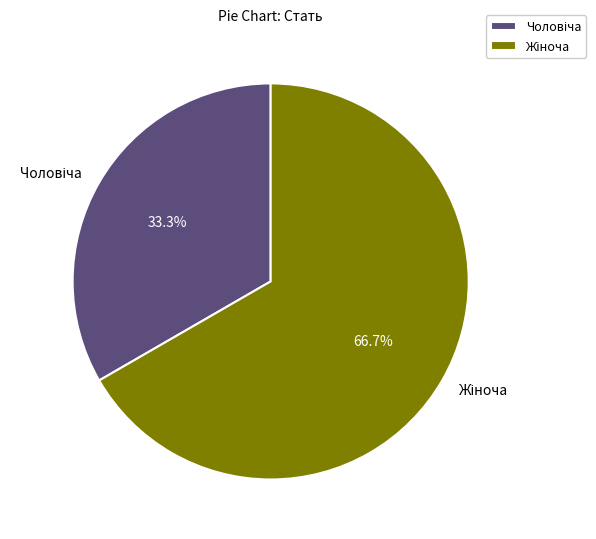

Count the number of slices in the pie.

2